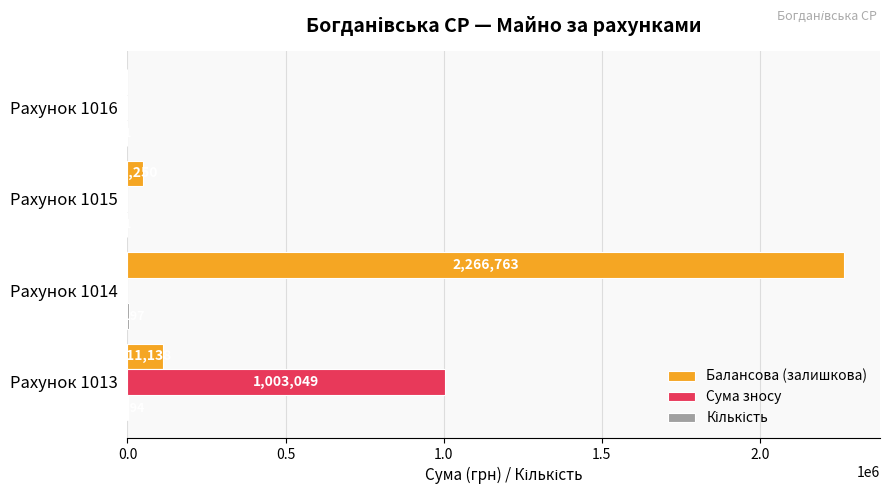

The Сума зносу series shows 646462 at Рахунок 1016. True or false?

False